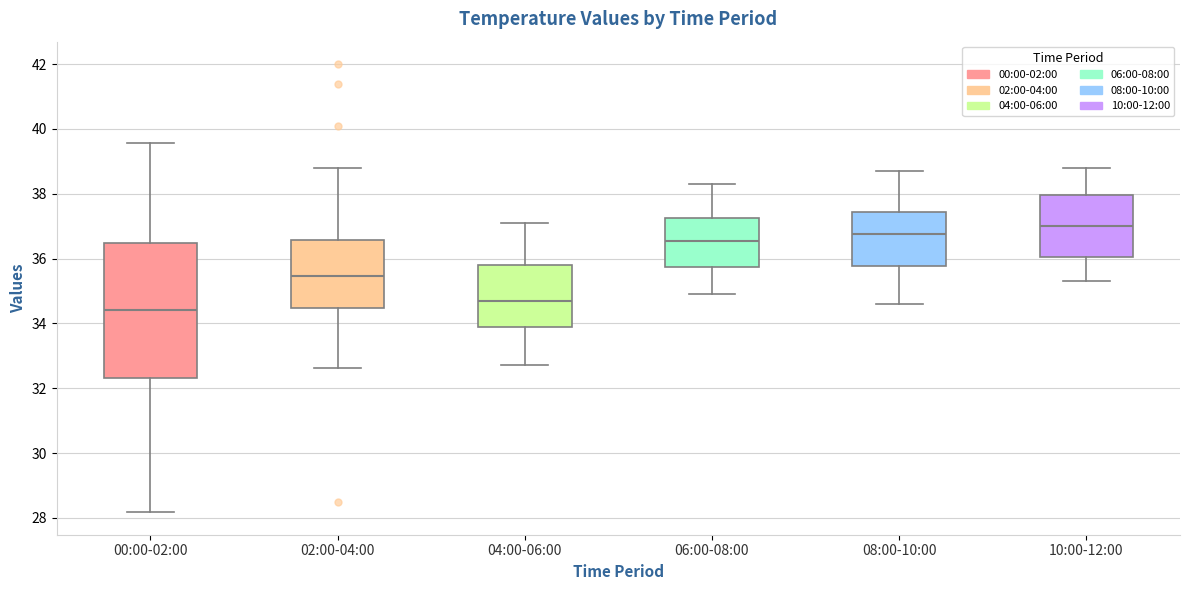

Reading left to right, read every box against the y-axis: the position of its median line, the range the box covers, and the ends of its whiskers. The values are not printed on the chart, so give them approximately, as read against the axis.

00:00-02:00: median 34.4, box 32.4 to 36.4, whiskers 28.2 to 39.6
02:00-04:00: median 35.4, box 34.4 to 36.6, whiskers 32.6 to 38.8
04:00-06:00: median 34.8, box 33.8 to 35.8, whiskers 32.8 to 37.2
06:00-08:00: median 36.6, box 35.8 to 37.2, whiskers 35.0 to 38.4
08:00-10:00: median 36.8, box 35.8 to 37.4, whiskers 34.6 to 38.8
10:00-12:00: median 37.0, box 36.0 to 38.0, whiskers 35.4 to 38.8